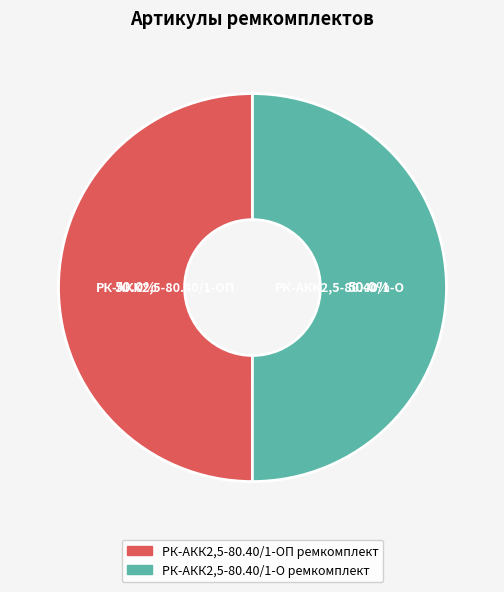

Approximately how many times larger is the value at РК-АКК2,5-80.40/1-О ремкомплект compared to РК-АКК2,5-80.40/1-ОП ремкомплект?

1.0